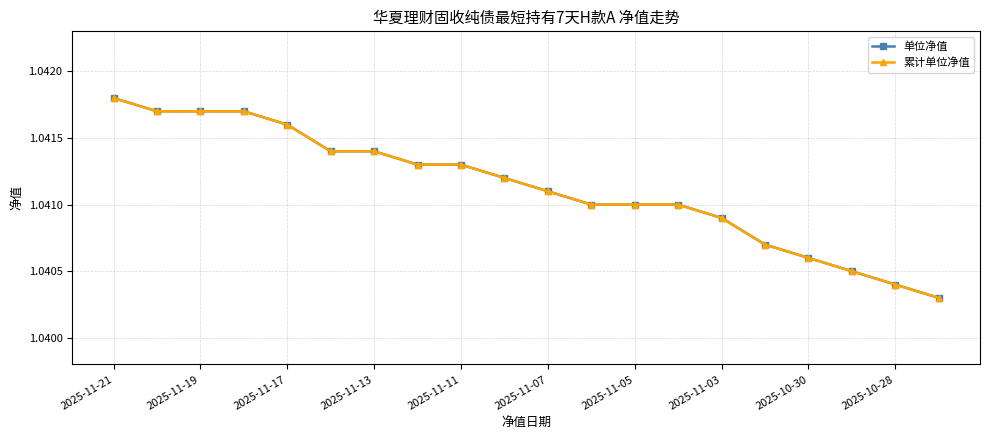

True or false: 累计单位净值 and 单位净值 intersect in this chart.

False